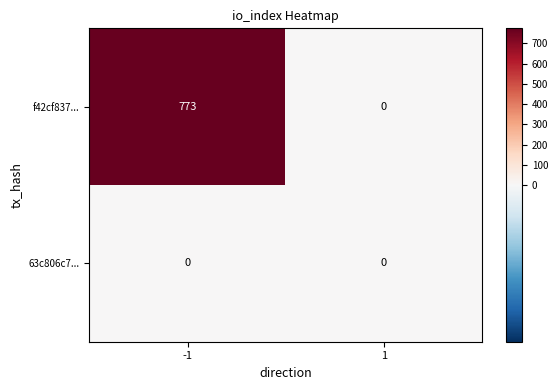

What is the difference between the f42cf837... values at -1 and 1?

773